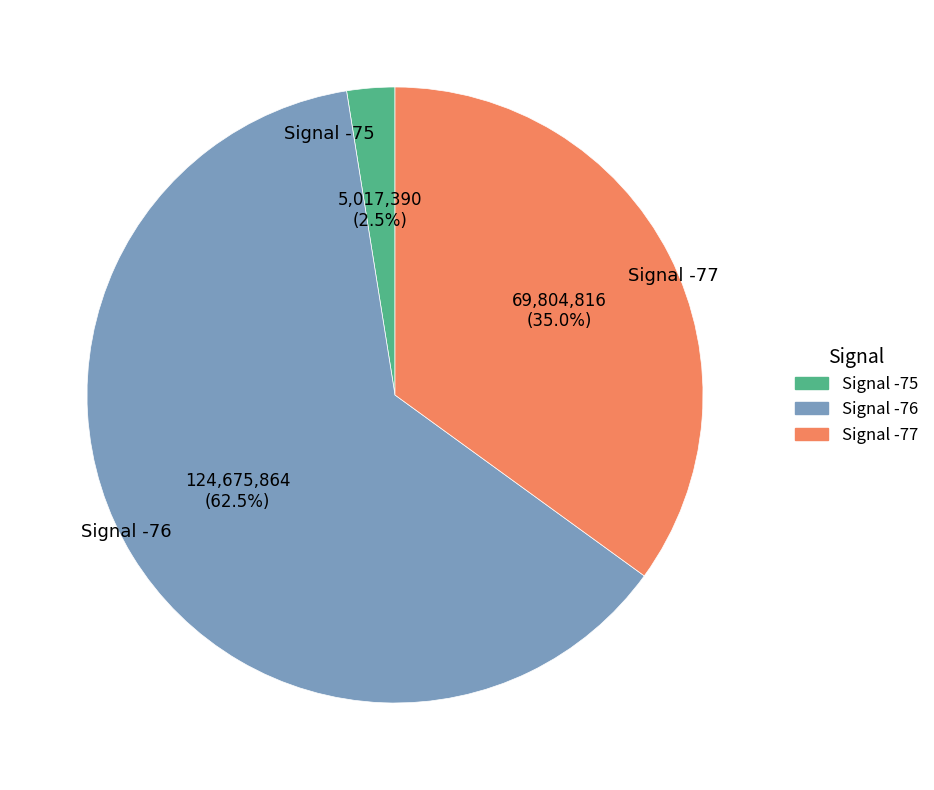

What is the largest slice in the pie chart?

Signal -76